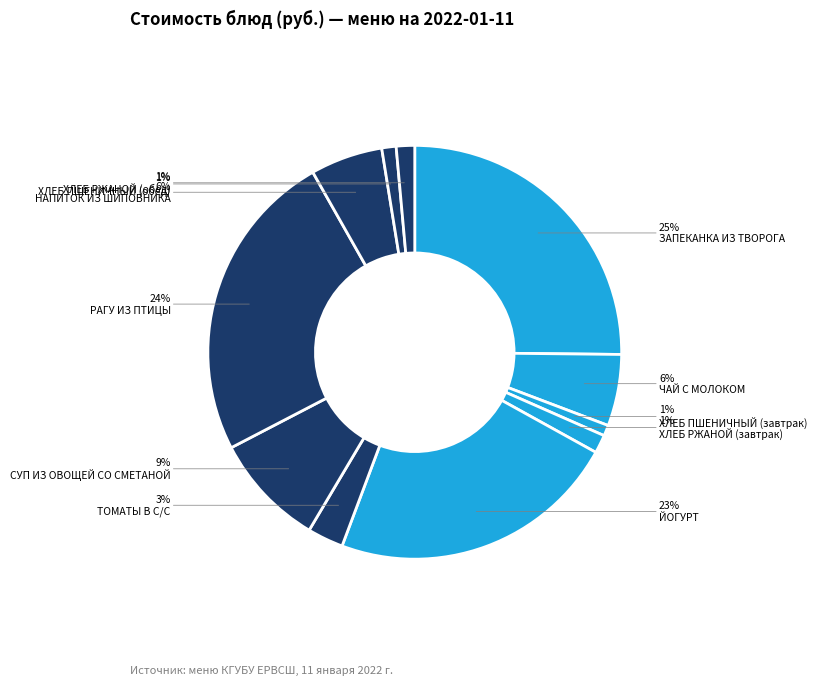

How many slices are in this pie chart?

11